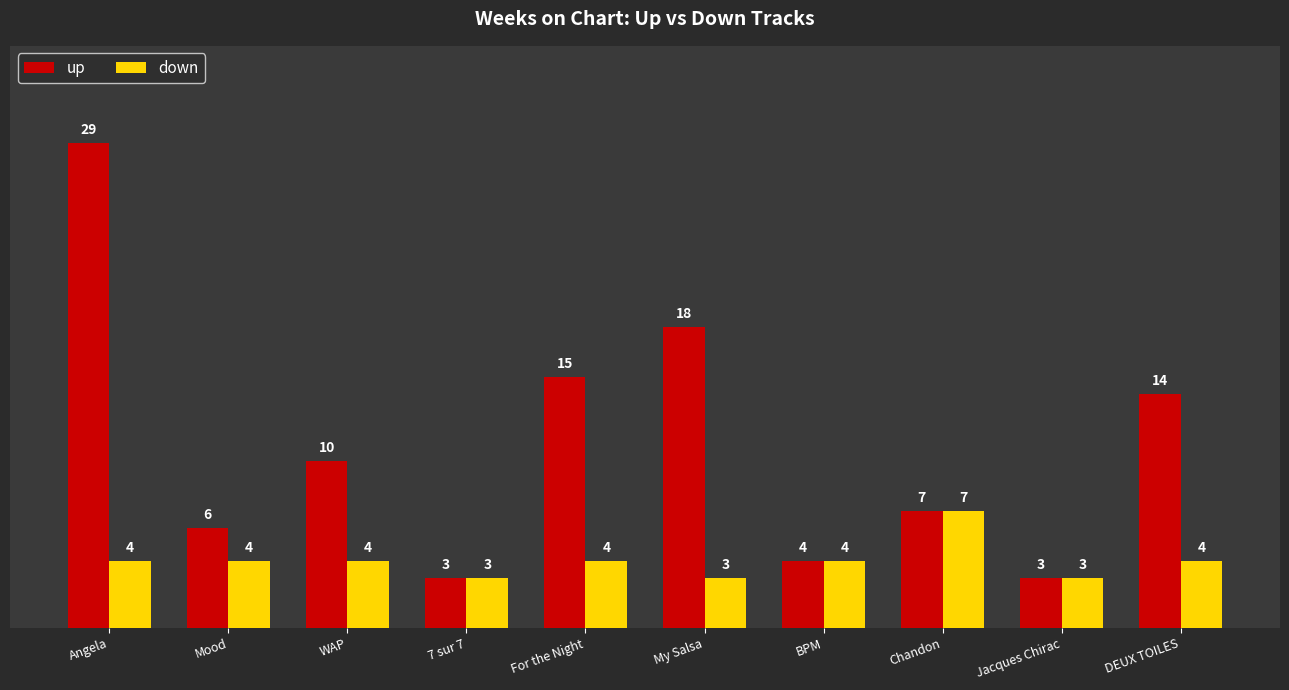

What is the spread (max minus min) of values at My Salsa?

15